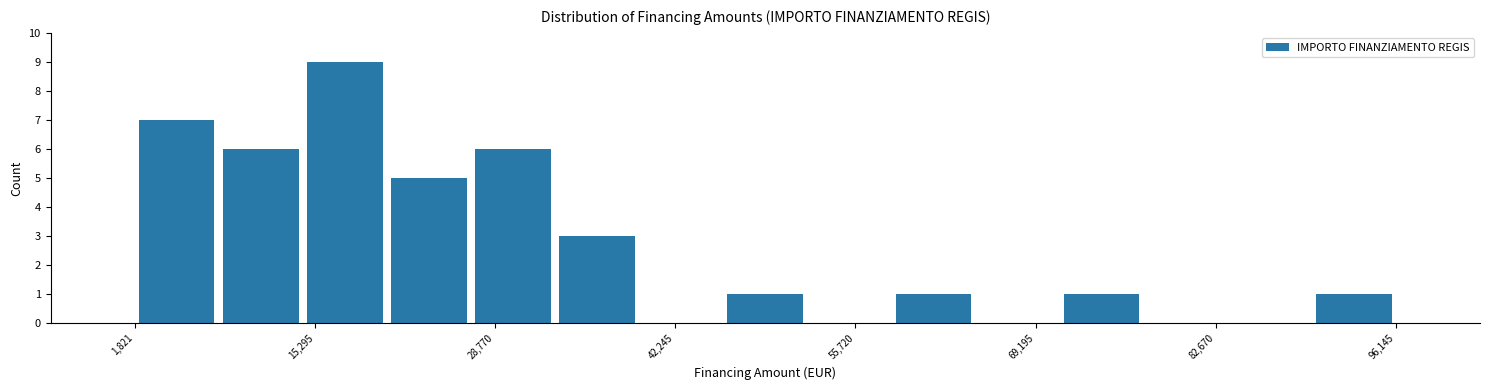

Read against the x-axis, roughly where is the centre of the tallest bar?

18000